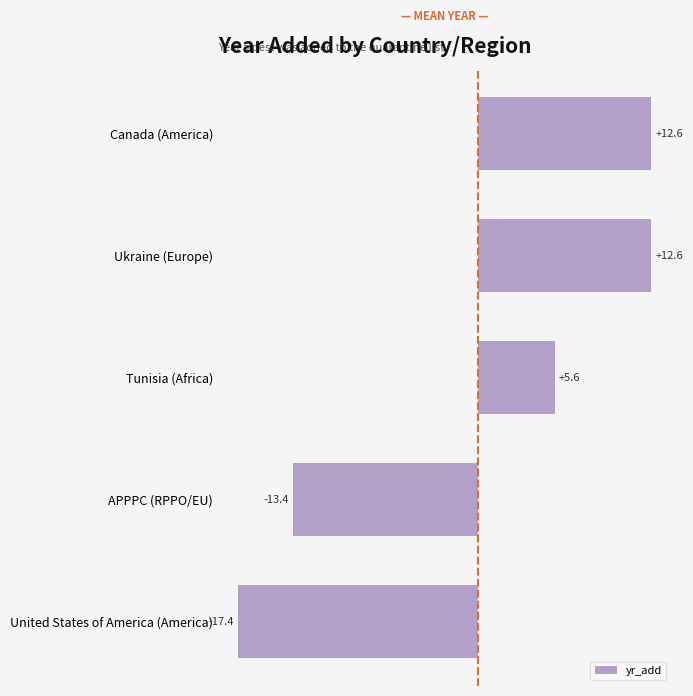

What is the difference between the maximum and minimum values?

30.0